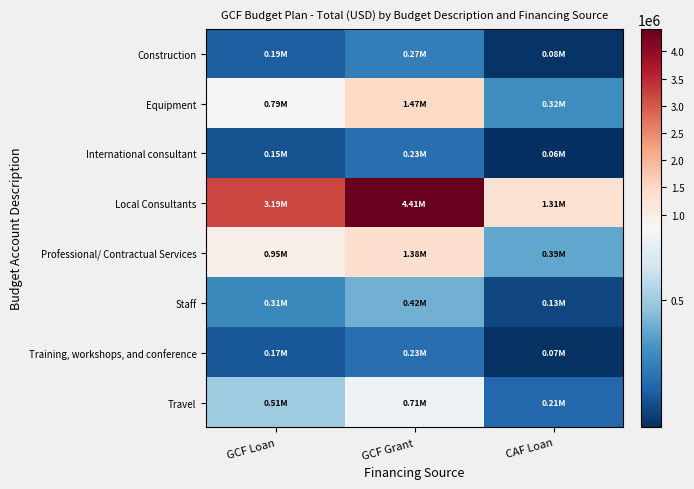

Between GCF Loan and GCF Grant, which is larger?

GCF Grant